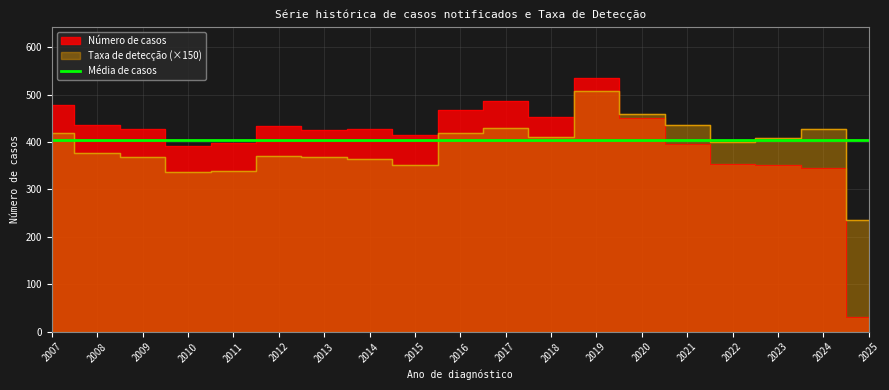

At 2019, list the series in order from largest to smallest.

Número de casos, Taxa de detecção